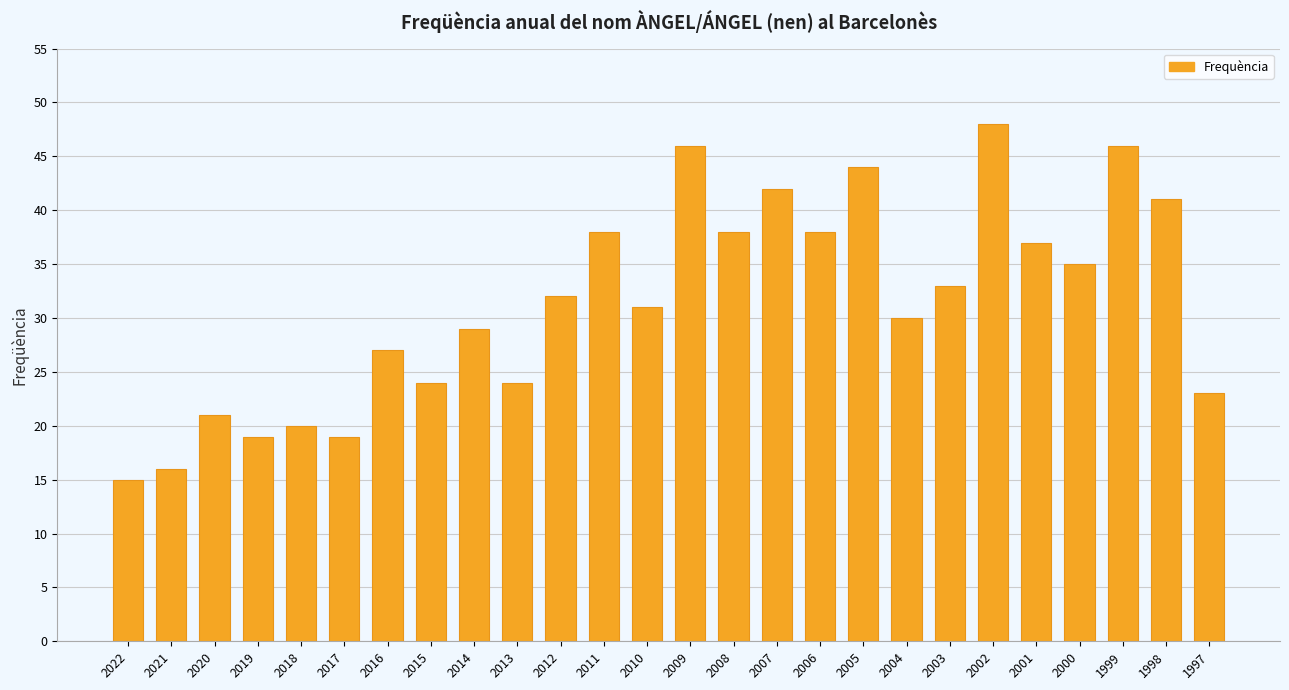

Which category has the lowest value across all series?

2022